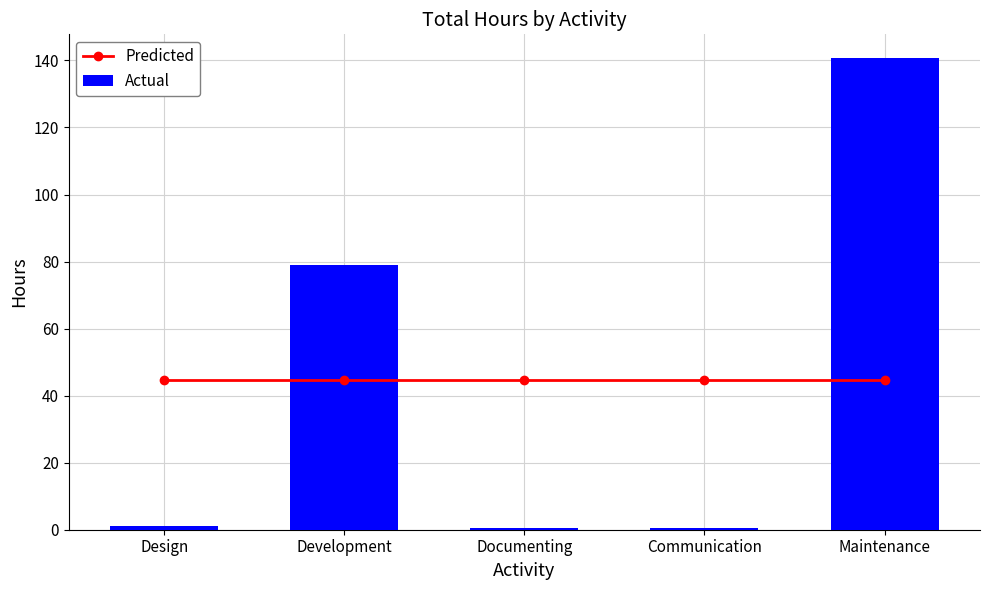

Rank the series by their maximum value, from lowest to highest.

Predicted, Actual